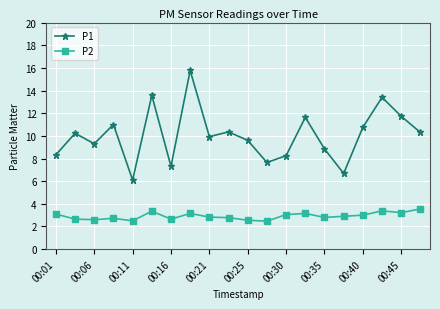

Rank the series by their average value, from lowest to highest.

P2, P1